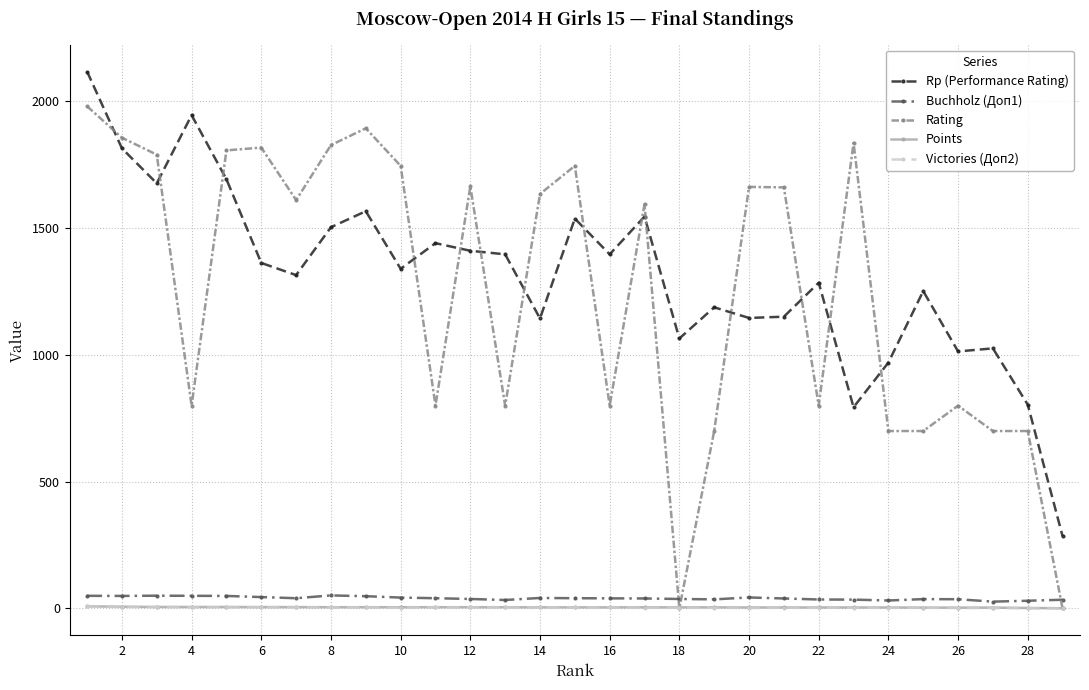

True or false: Rp (Performance Rating) and Points cross at least once.

False